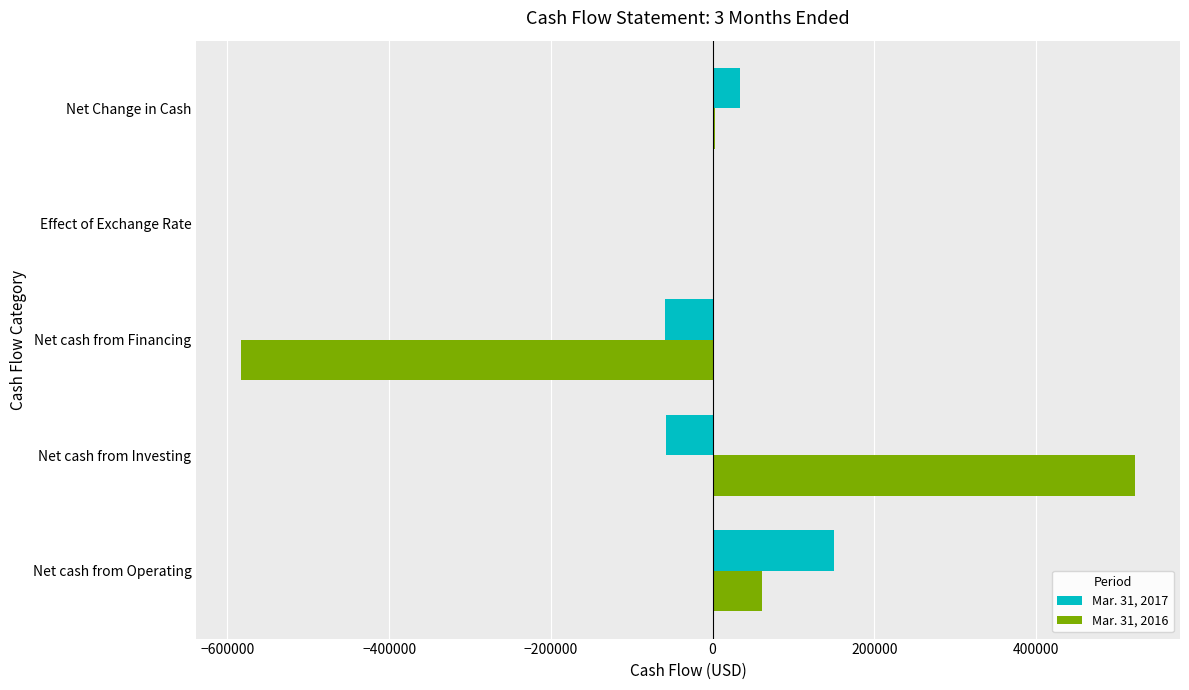

Is it true that Mar. 31, 2016 equals 111044 at Net cash from Investing?

False